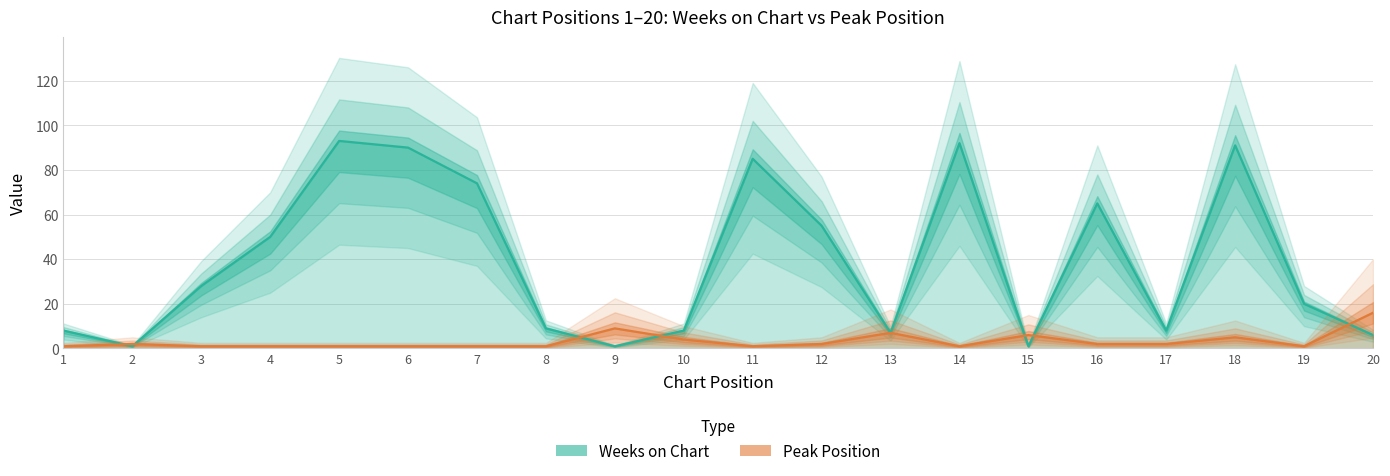

List the series in order of their peak value, highest first.

Weeks on Chart, Peak Position